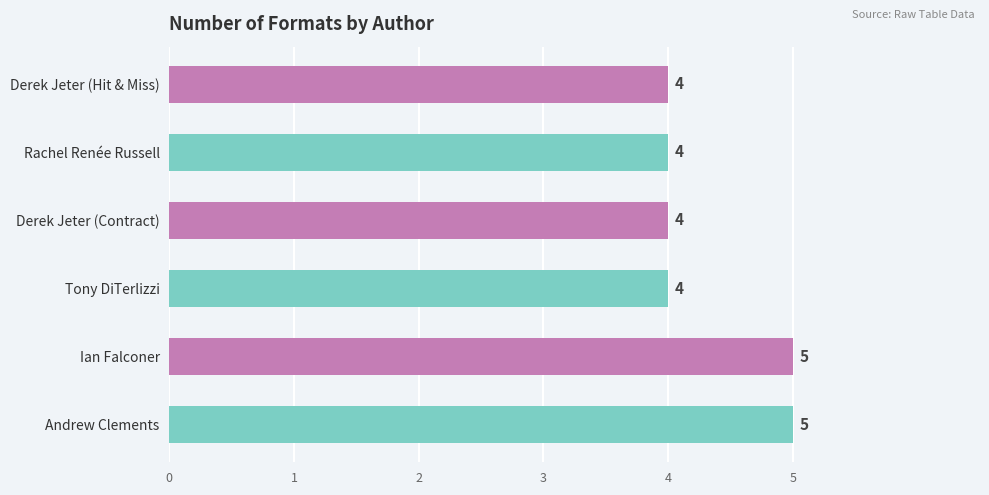

How many categories are shown in the chart?

6